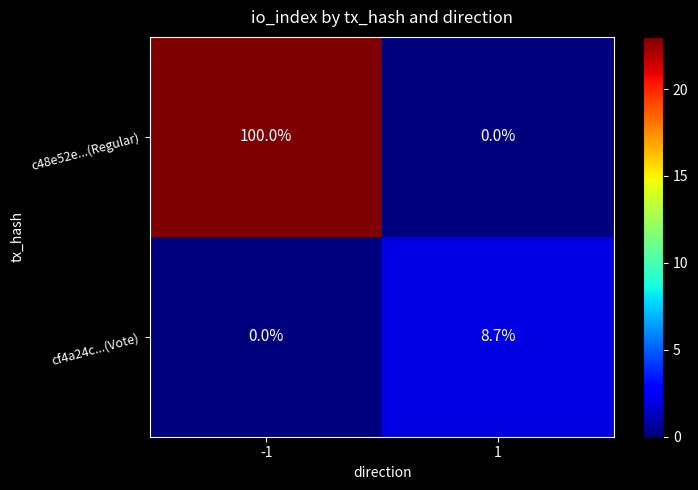

At which category does the chart reach its peak across all series?

-1